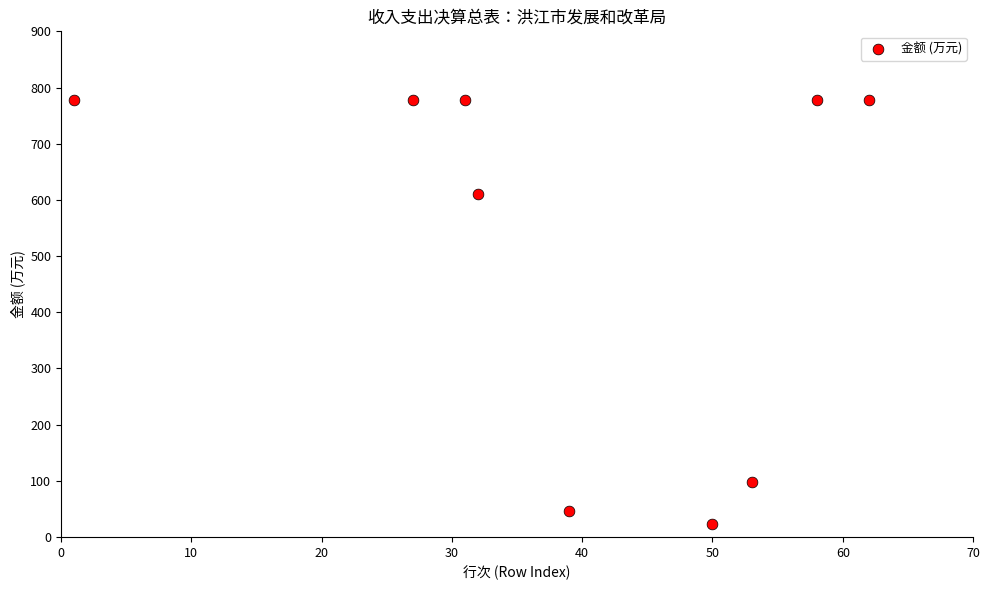

What Y value in the scatter plot is closest to 401?

610.3